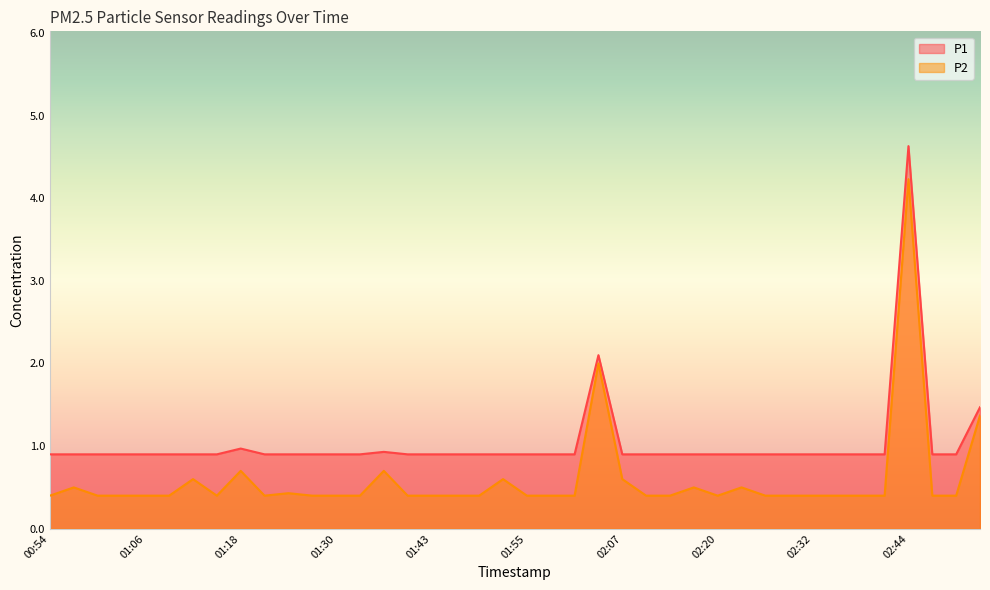

What is the difference between the second highest and minimum values in the P2 series?

1.6